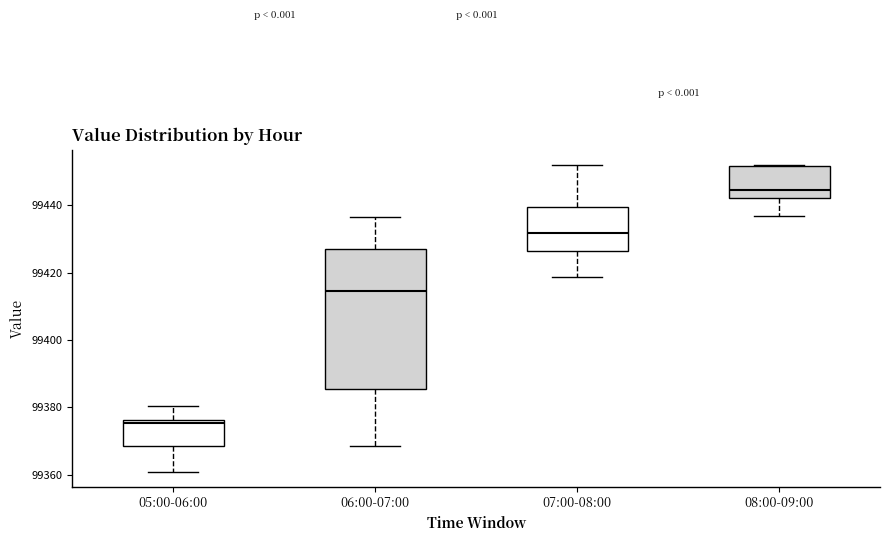

Reading left to right, read every box against the y-axis: the position of its median line, the range the box covers, and the ends of its whiskers. The values are not printed on the chart, so give them approximately, as read against the axis.

05:00-06:00: median 99376 (just below the box's upper edge), box 99368 to 99376, whiskers 99360 to 99380
06:00-07:00: median 99414, box 99386 to 99428, whiskers 99368 to 99436
07:00-08:00: median 99432, box 99426 to 99440, whiskers 99418 to 99452
08:00-09:00: median 99444, box 99442 to 99452, whiskers 99436 to 99452